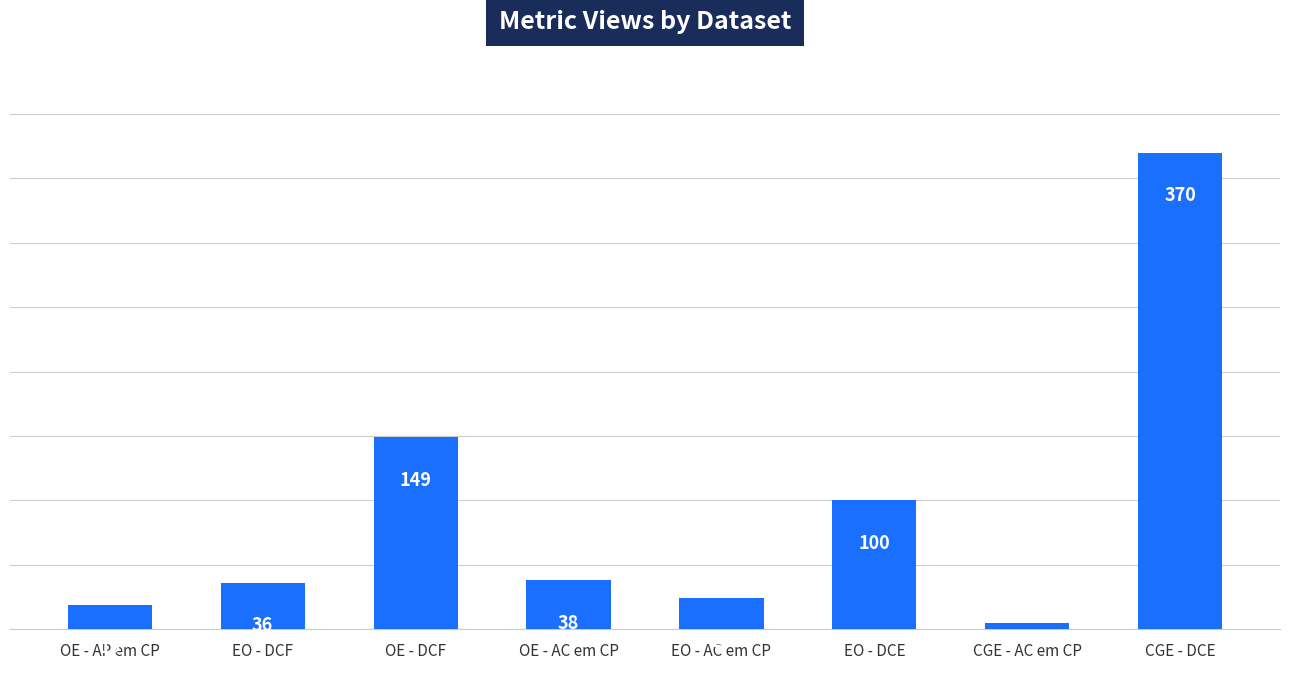

Where is the data nearest to the value 187?

OE - DCF